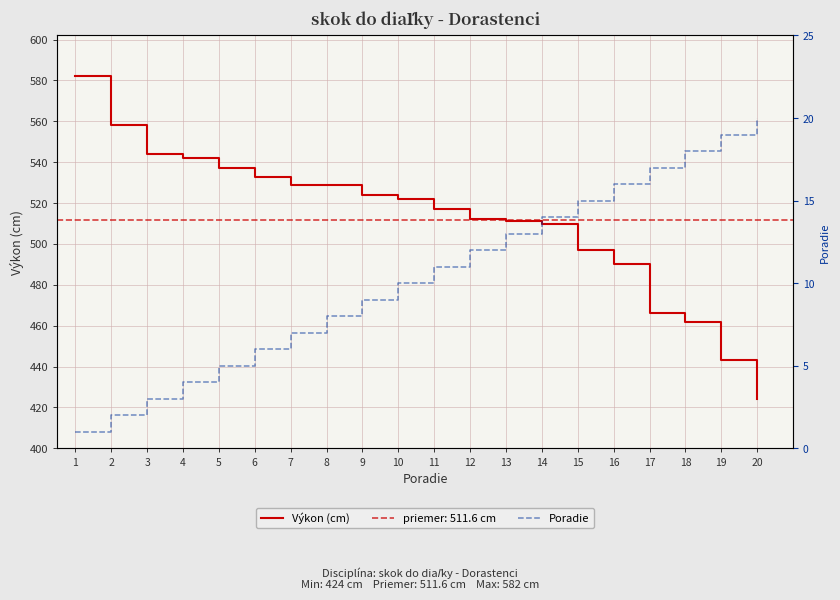

What is the spread (max minus min) of values at 7?

522